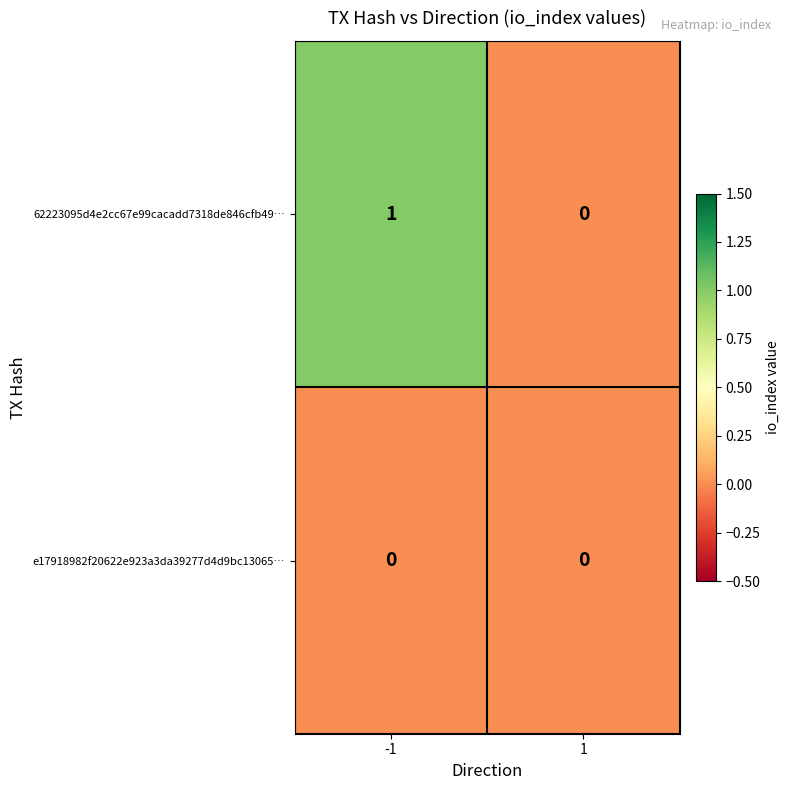

Which series has the widest spread of values?

62223095d4e2cc67e99cacadd7318de846cfb49…